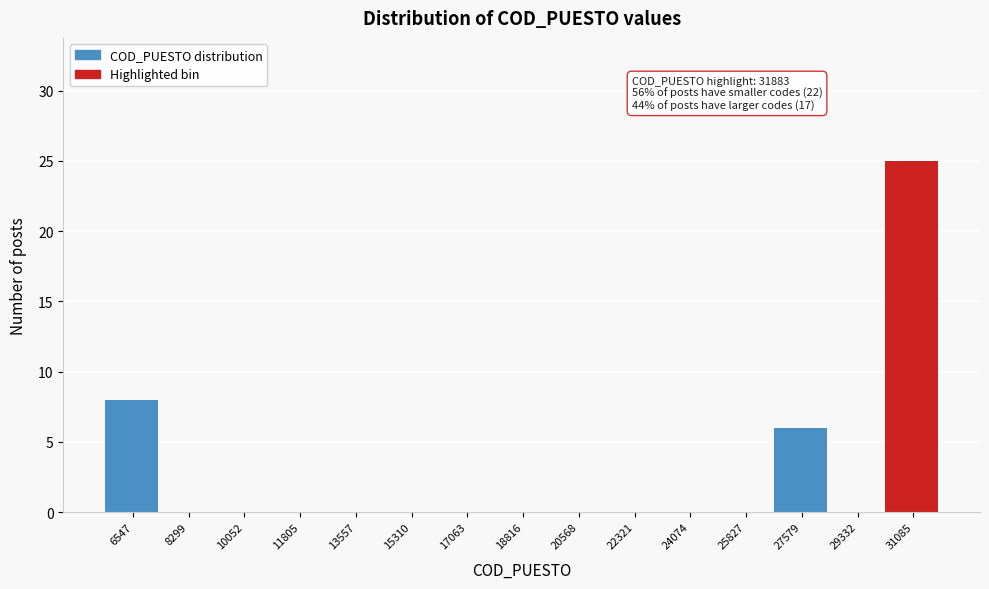

Reading right to left, extract all data points from this chart.

31085=25	29332=0	27579=6	25827=0	24074=0	22321=0	20568=0	18816=0	17063=0	15310=0	13557=0	11805=0	10052=0	8299=0	6547=8